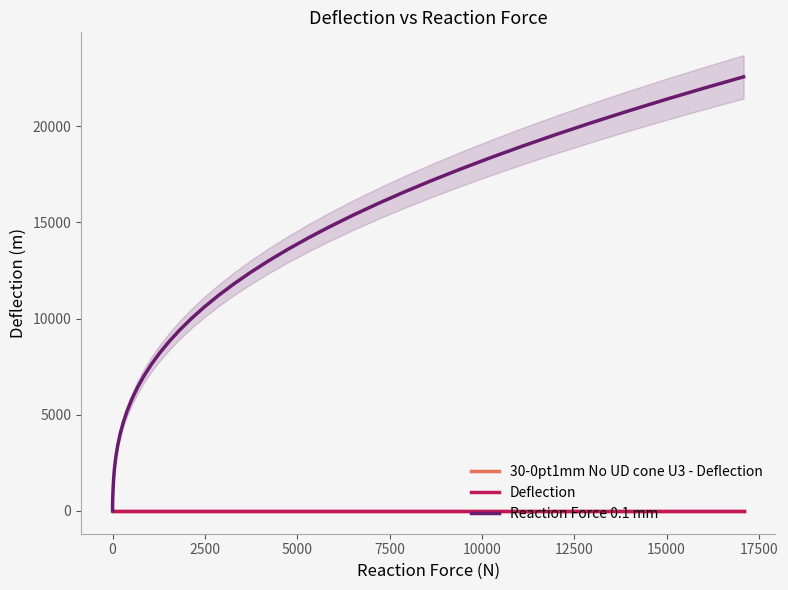

True or false: Reaction Force 0.1 mm and Deflection intersect in this chart.

False